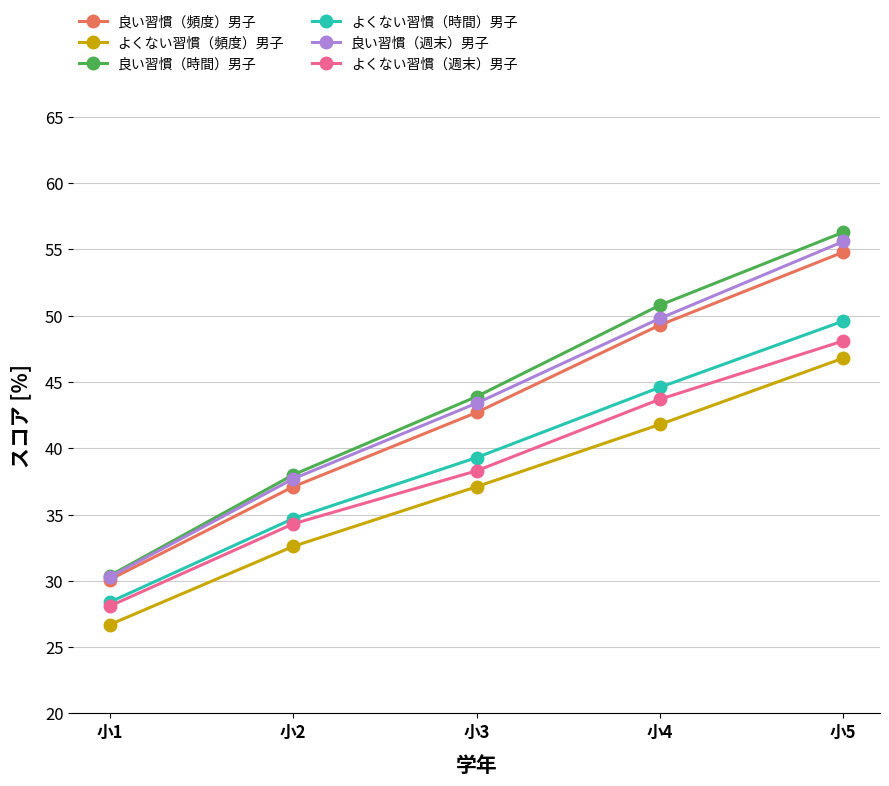

The value of よくない習慣（頻度）男子 at 小3 is 37.1. True or false?

True